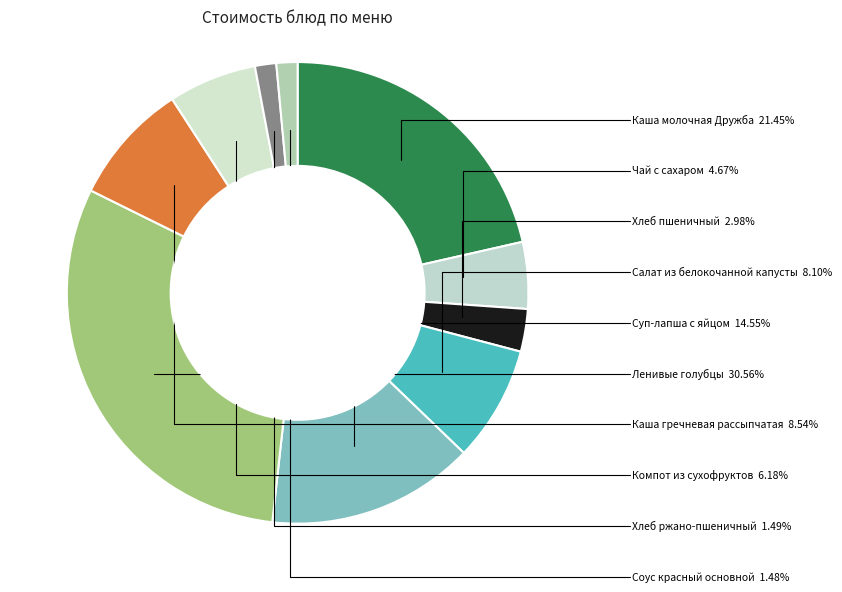

Approximately how many times larger is the value at Каша молочная Дружба compared to Хлеб ржано-пшеничный?

14.4